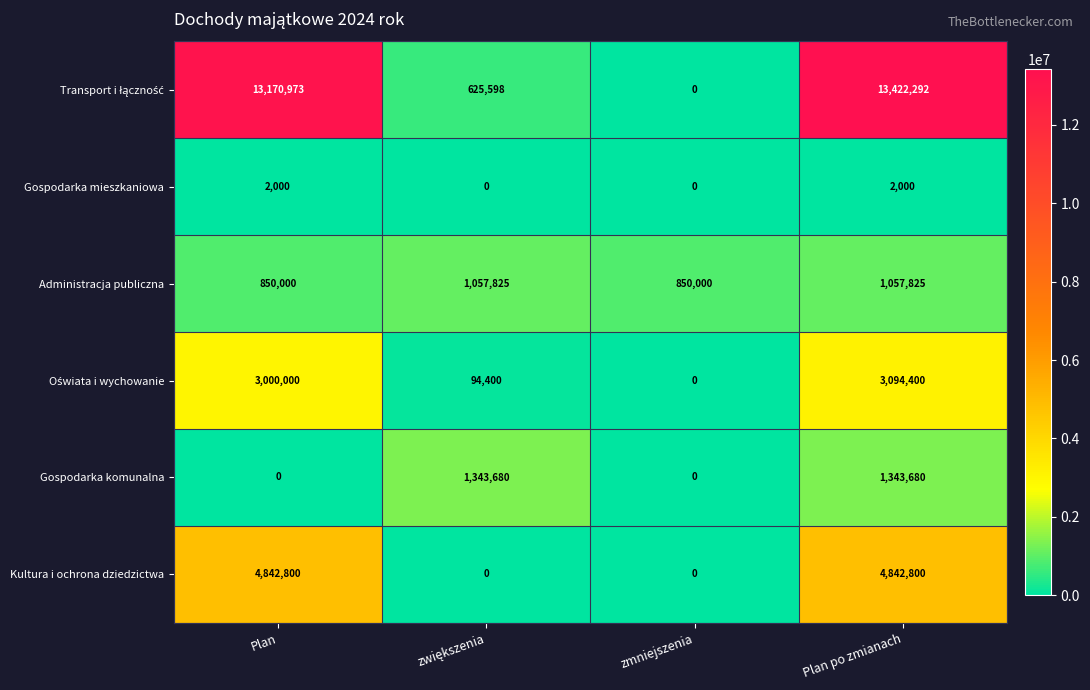

What is the difference between the second highest and minimum values in the Administracja publiczna series?

207825